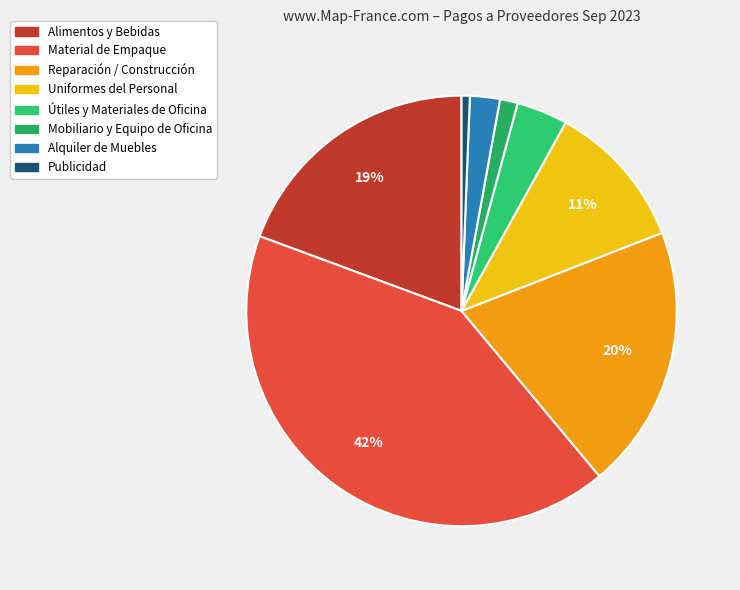

Which slice is the largest?

MATERIAL DE EMPAQUE